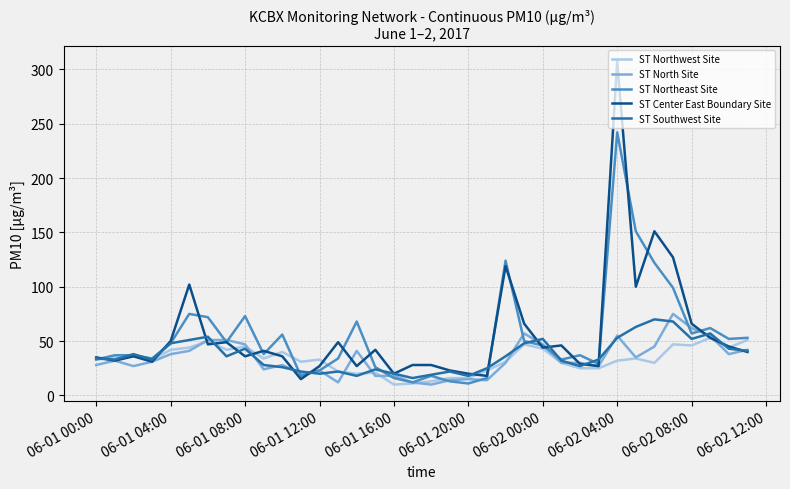

What is the lowest value of the ST Southwest Site series?

16